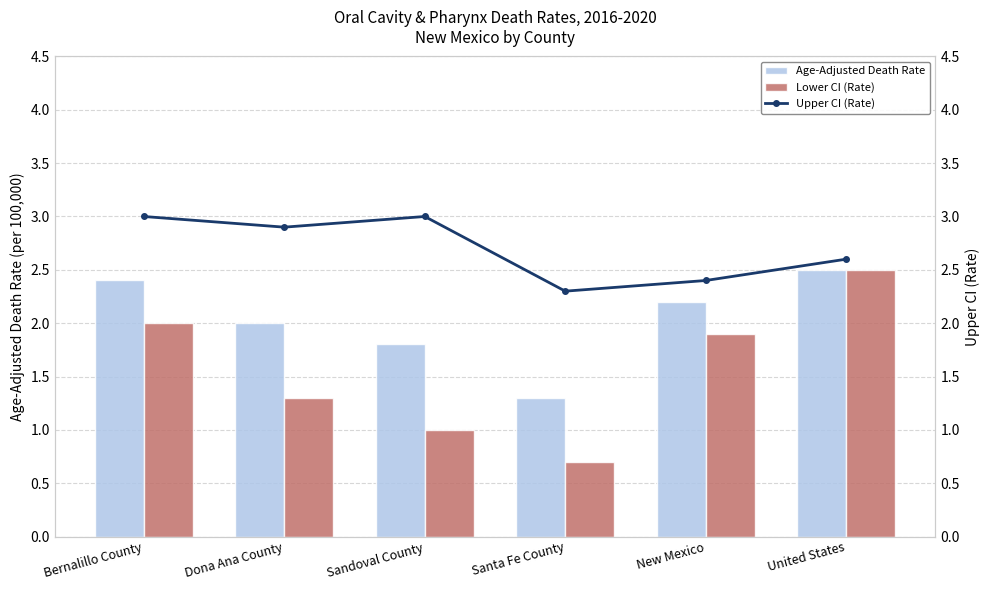

Rank the series by their average value, from lowest to highest.

Lower CI (Rate), Age-Adjusted Death Rate, Upper CI (Rate)